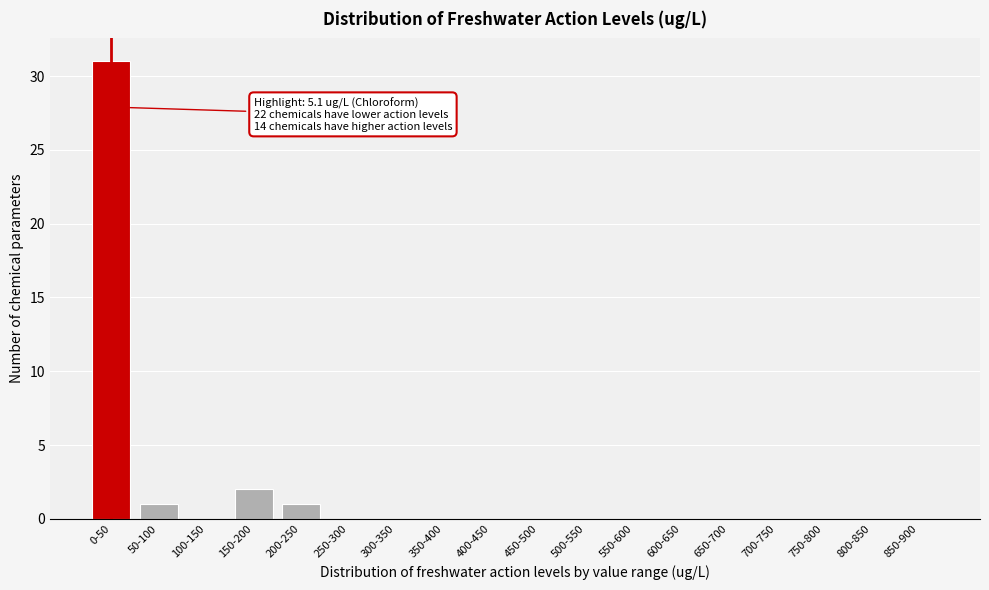

Reading right to left, list all the values displayed in this chart.

850-900=0	800-850=0	750-800=0	700-750=0	650-700=0	600-650=0	550-600=0	500-550=0	450-500=0	400-450=0	350-400=0	300-350=0	250-300=0	200-250=1	150-200=2	100-150=0	50-100=1	0-50=31